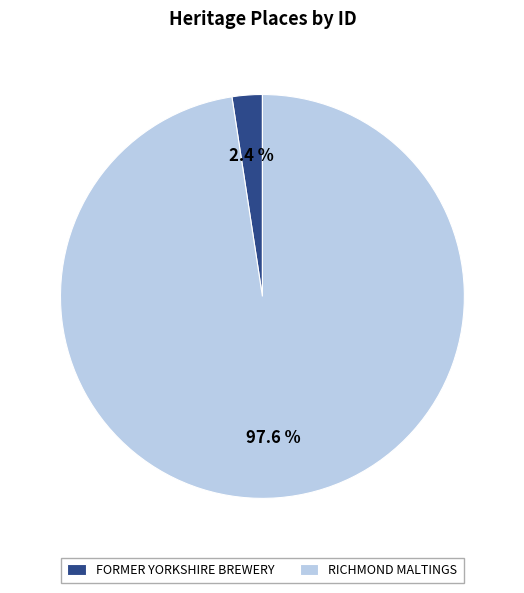

Combined, what portion of the pie is RICHMOND MALTINGS and FORMER YORKSHIRE BREWERY?

100.0%